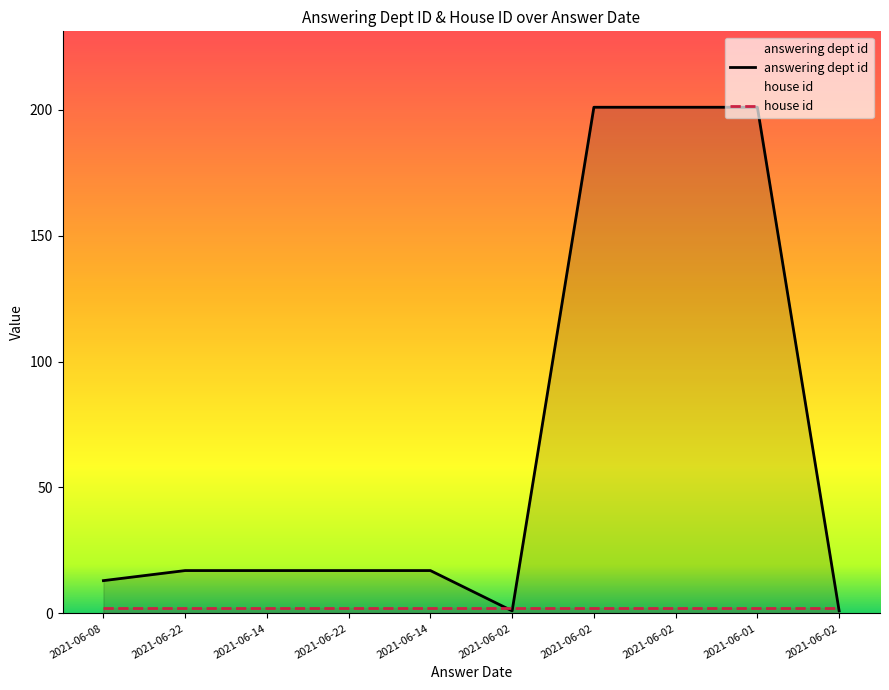

At which label does the data first exceed 17?

2021-06-02